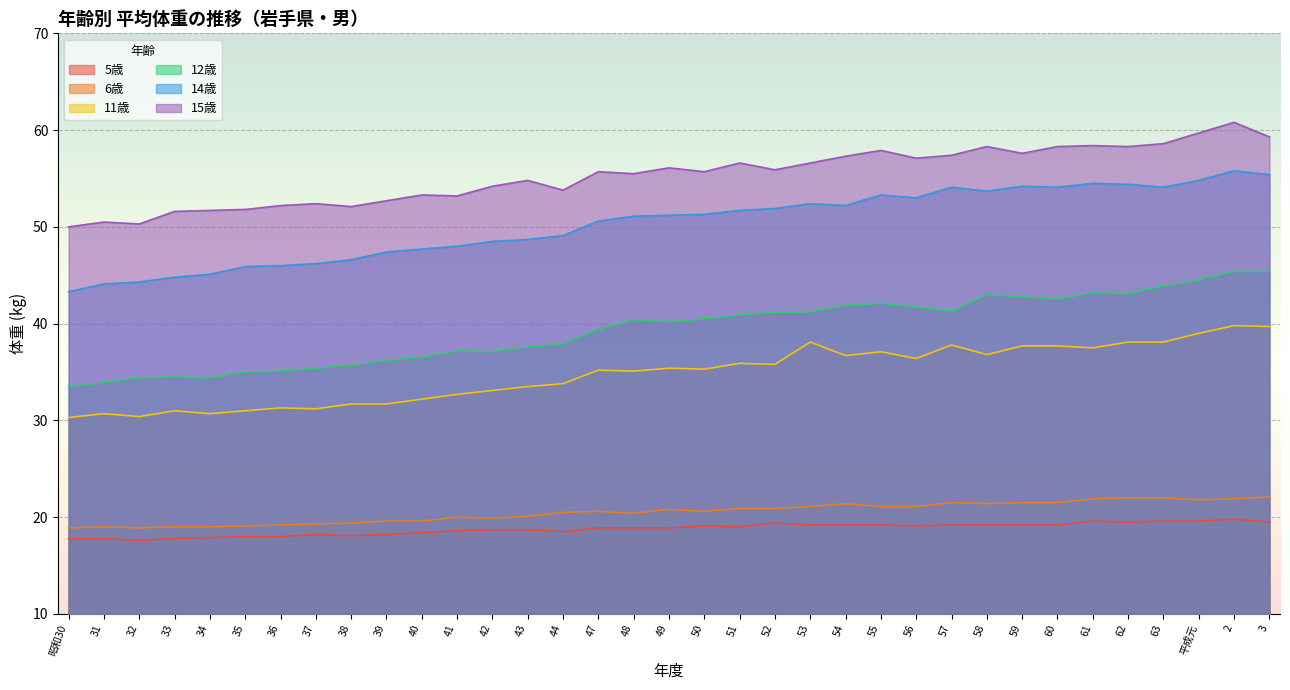

True or false: 5歳 has more than 2 points higher than both neighbors.

True